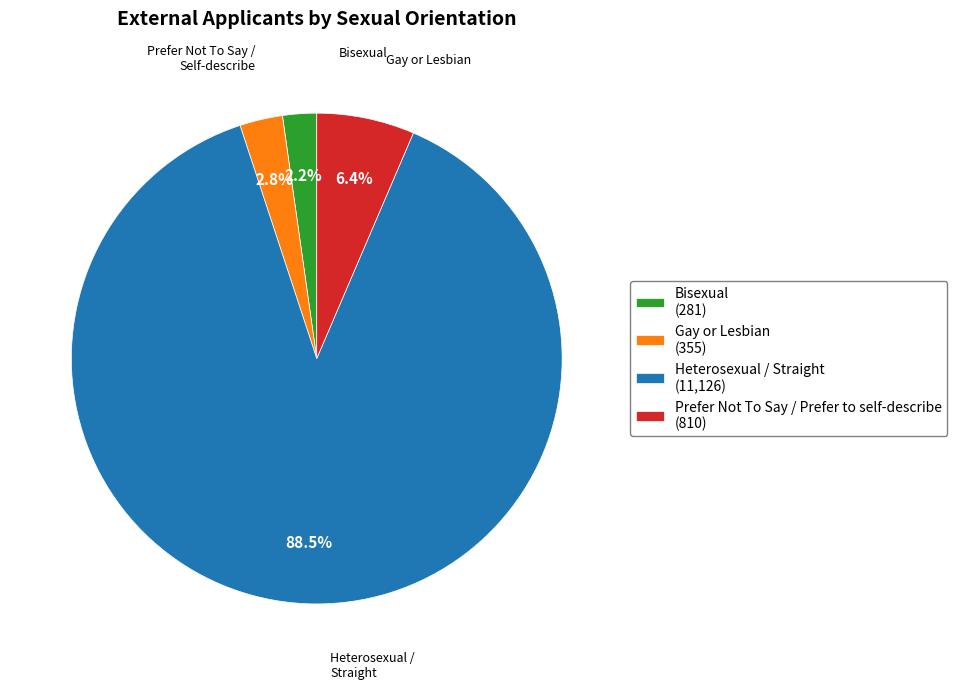

To the nearest percent, what percentage of the pie is Bisexual?

2%